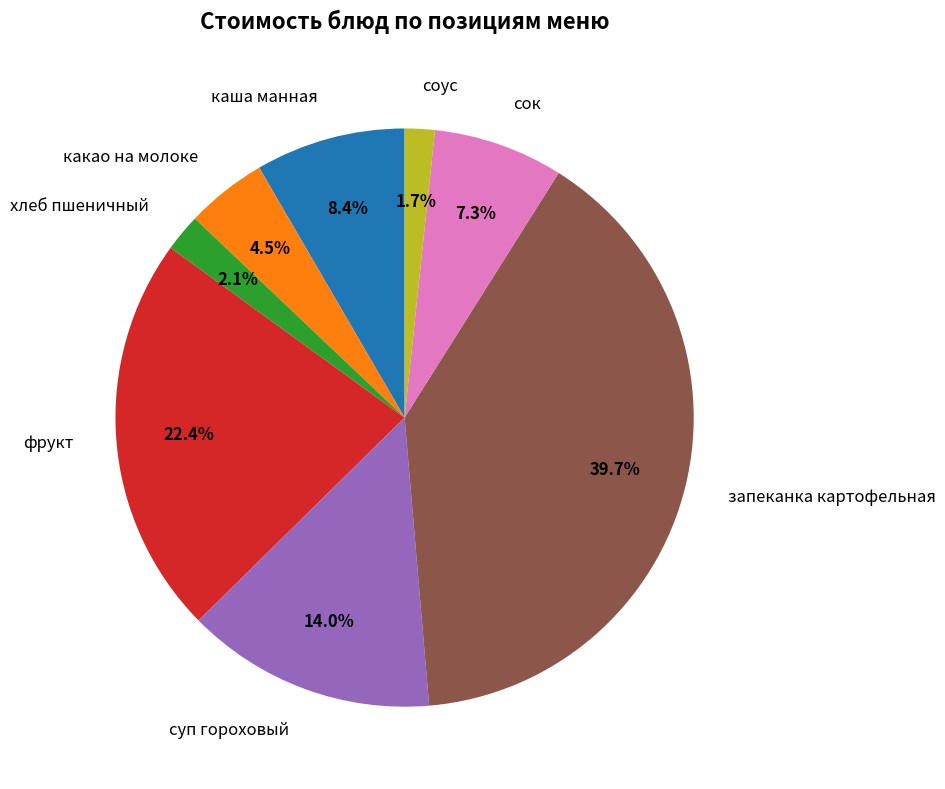

To the nearest percent, what portion does фрукт represent?

22%